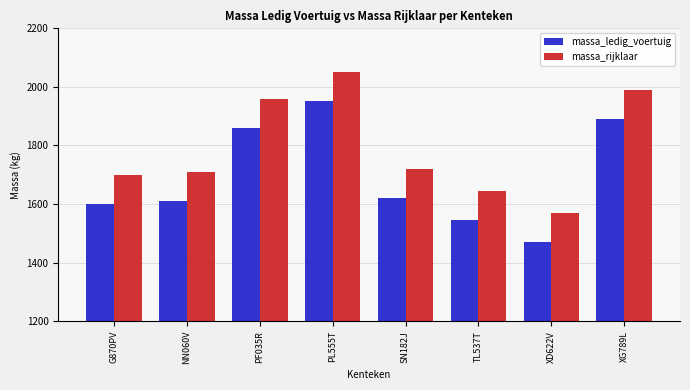

What is the label of the 1st bar from the left?

G870PV